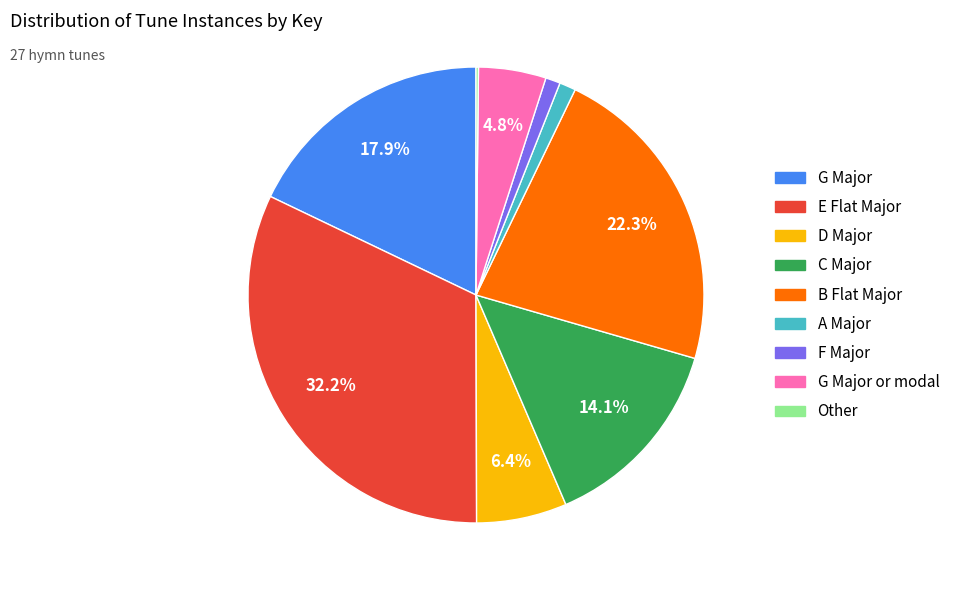

Does any single category account for the majority?

No